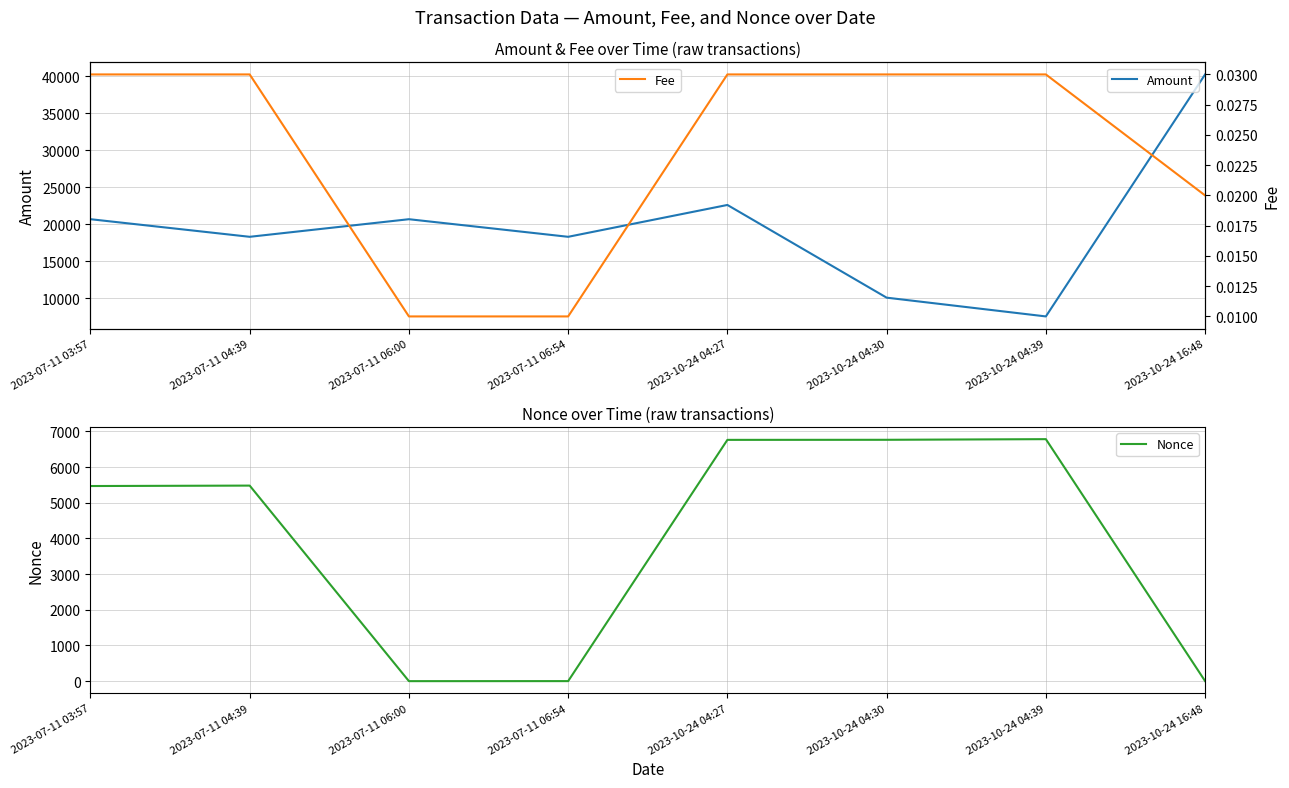

True or false: Fee and Nonce cross at least once.

True